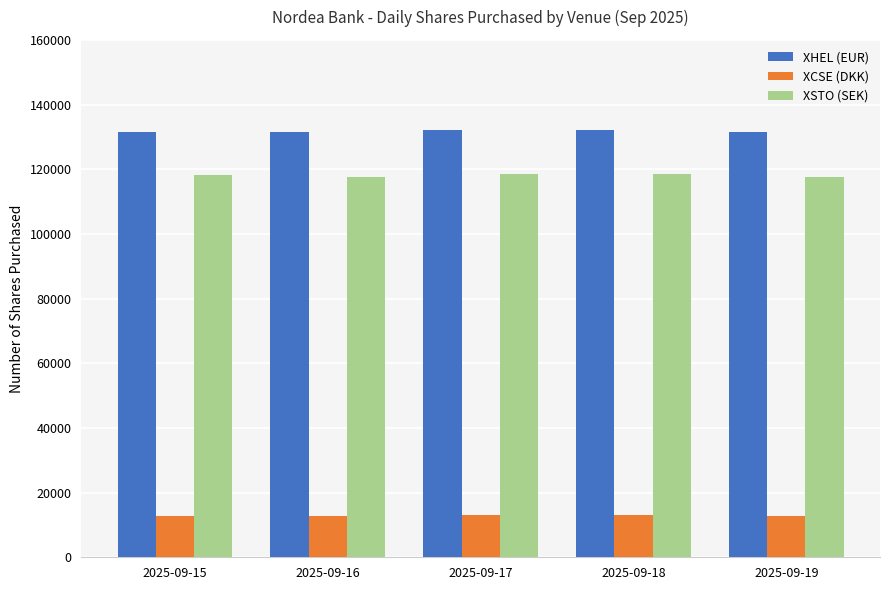

Is the value of XHEL (EUR) at 2025-09-16 greater than the value of XCSE (DKK) at 2025-09-15?

Yes